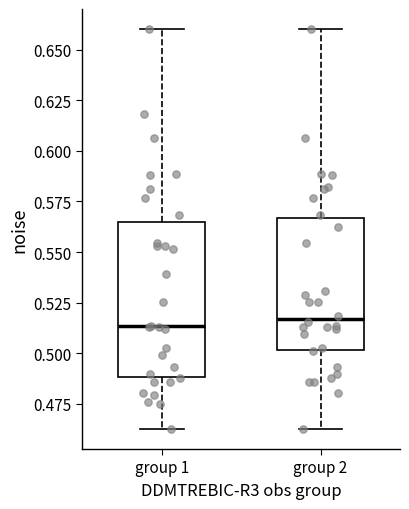

Where is the upper edge of the box for group 2 on the y-axis? The values are not printed on the chart, so give them approximately, as read against the axis.

0.565